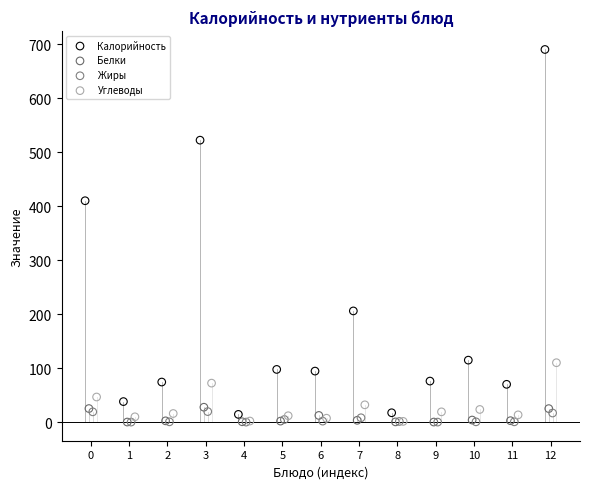

Which series reaches the maximum Y coordinate?

Калорийность